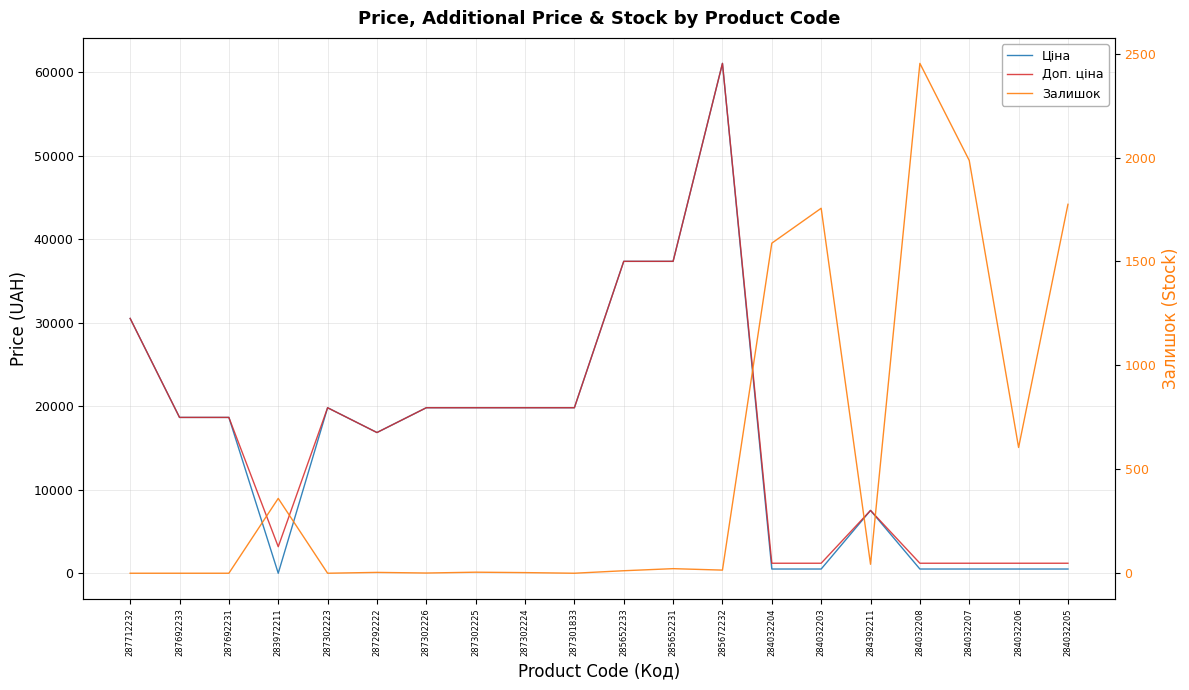

At which category is the sum across all series the highest?

285672232